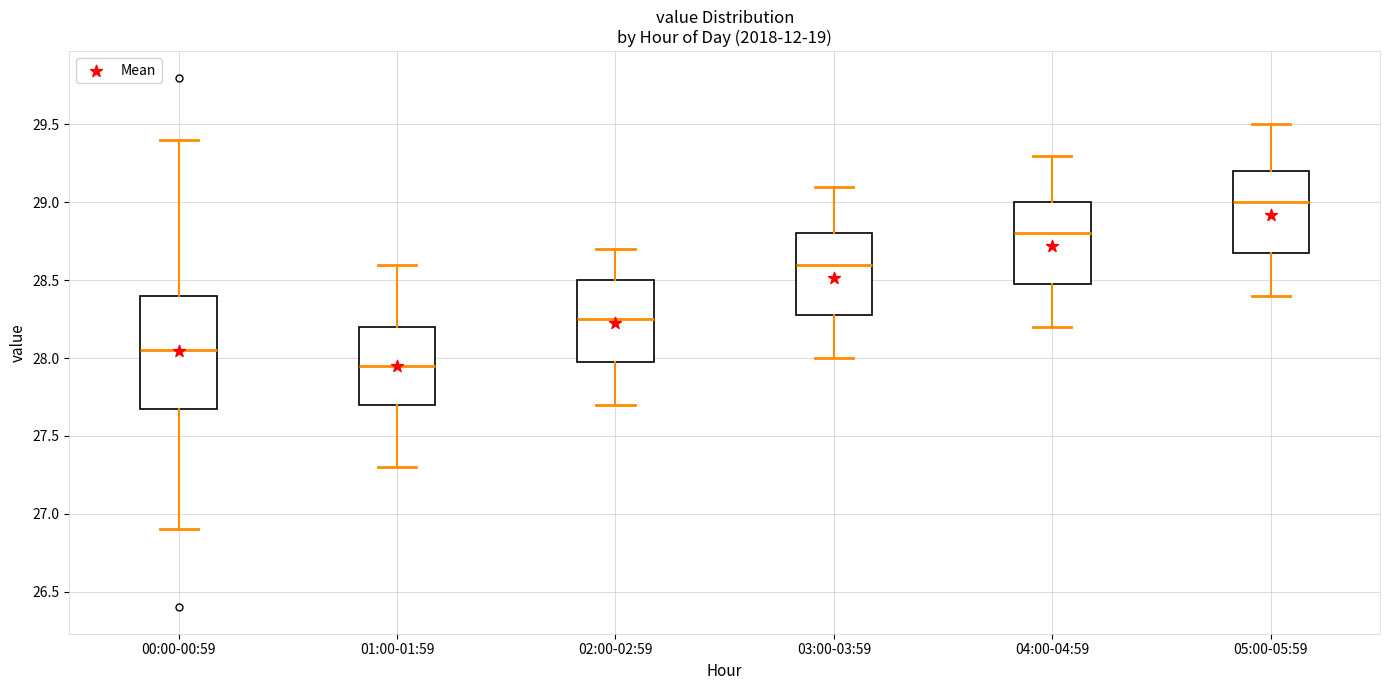

Comparing the boxes themselves (not the whiskers), which one is the tallest?

00:00-00:59